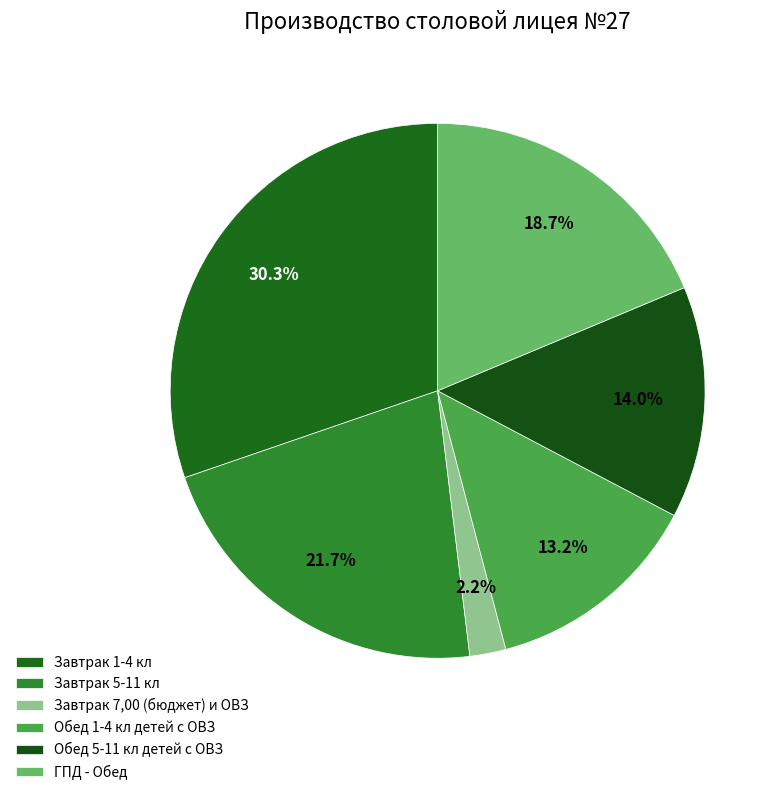

To the nearest percent, what is the difference between the largest and smallest slice percentages?

28%